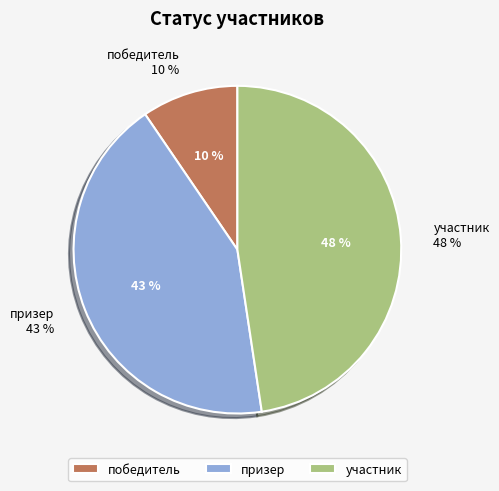

How many slices are in this pie chart?

3